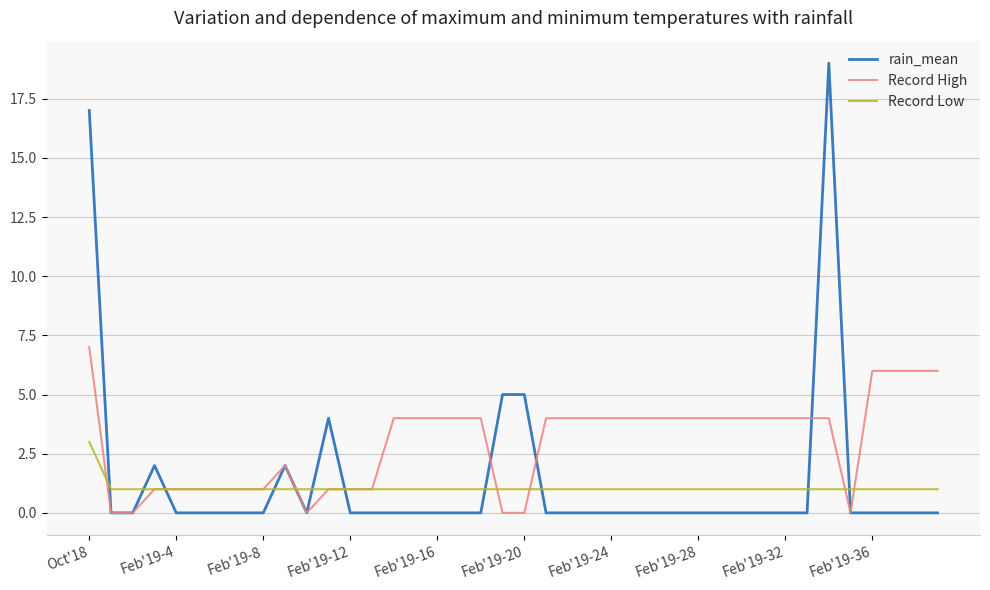

Reading left to right, transcribe all the data shown in this chart.

rain_mean: 17	0	0	2	0	0	0	0	0	2	0	4	0	0	0	0	0	0	0	5	5	0	0	0	0	0	0	0	0	0	0	0	0	0	19	0	0	0	0	0
Record High: 7	0	0	1	1	1	1	1	1	2	0	1	1	1	4	4	4	4	4	0	0	4	4	4	4	4	4	4	4	4	4	4	4	4	4	0	6	6	6	6
Record Low: 3	1	1	1	1	1	1	1	1	1	1	1	1	1	1	1	1	1	1	1	1	1	1	1	1	1	1	1	1	1	1	1	1	1	1	1	1	1	1	1